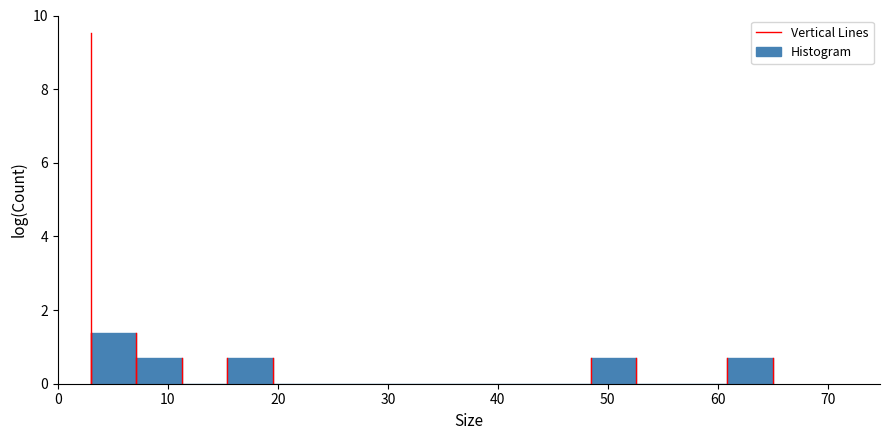

How tall is the bar that spans 7 to 11 on the x-axis? Neither the bar edges nor the heights are printed on the chart, so give them approximately, as read against the axes.

0.6